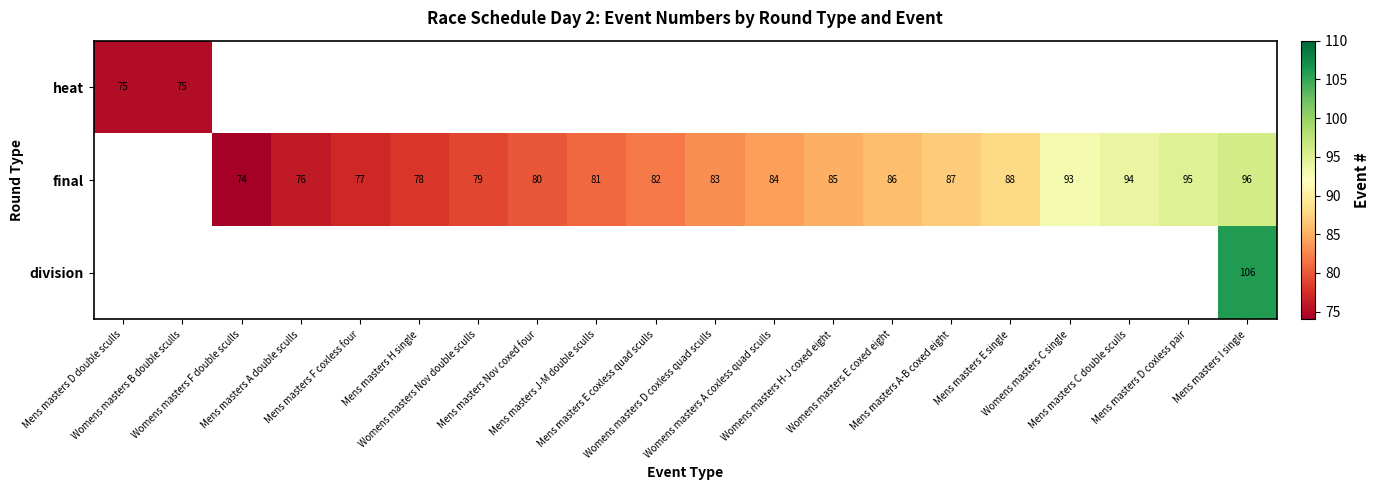

Where does the final series first go above 83?

Womens masters A coxless quad sculls